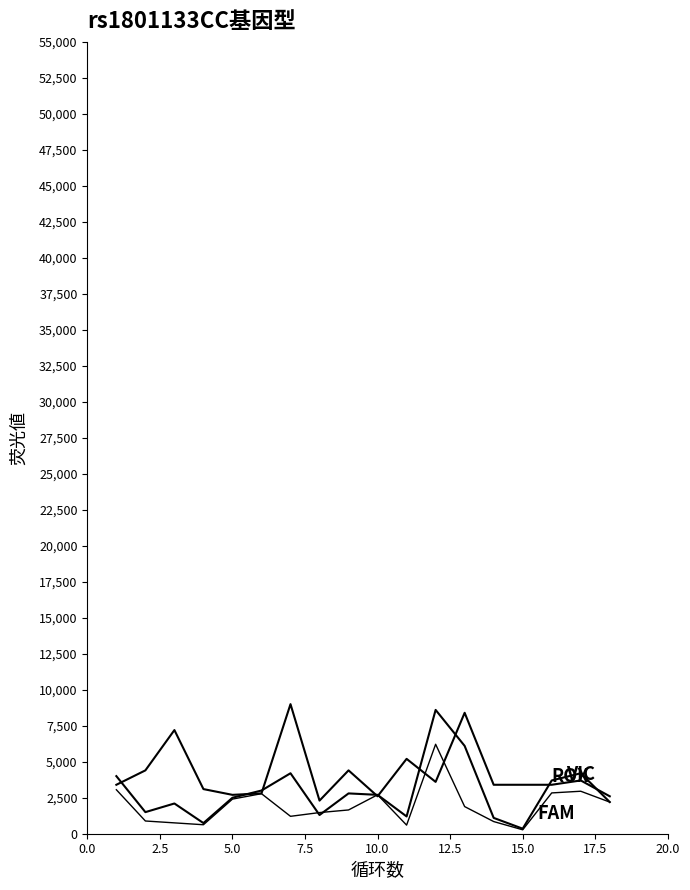

Does the chart have visible grid lines?

No